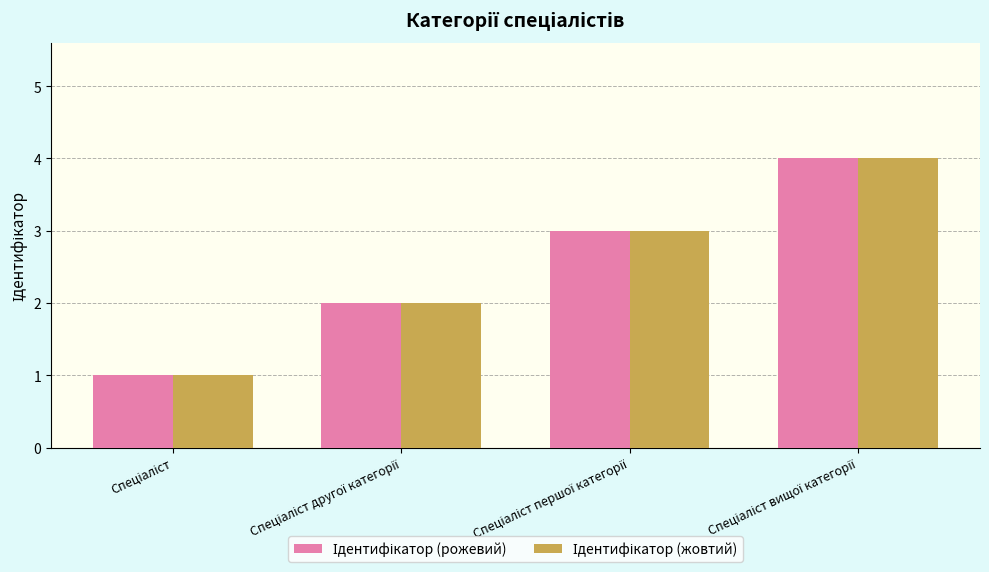

Does the chart contain any negative values?

No